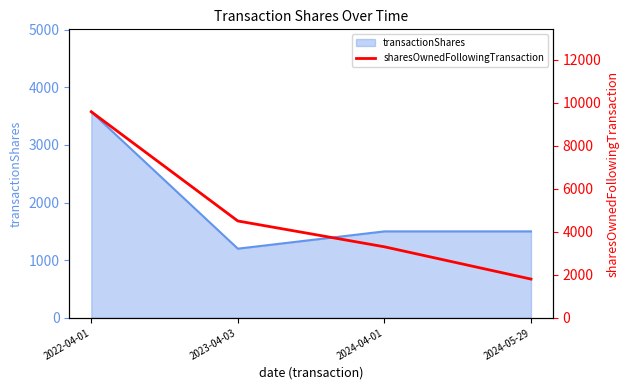

What is the difference between the maximum and second lowest values?

6276